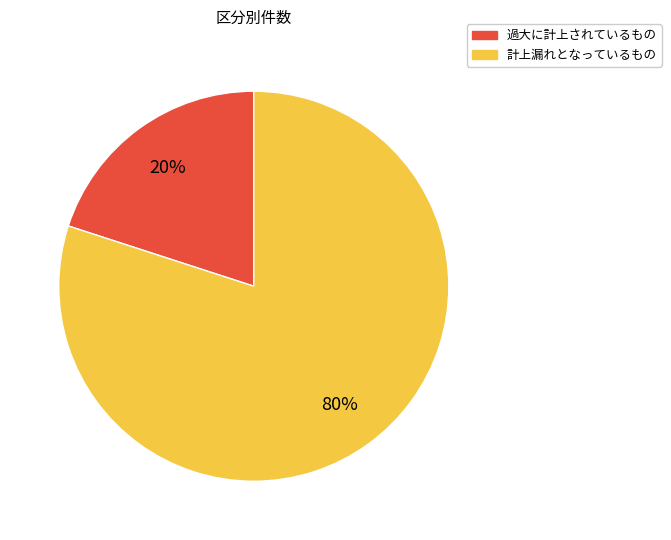

Is the sum of 計上漏れとなっているもの and 過大に計上されているもの greater than half?

Yes